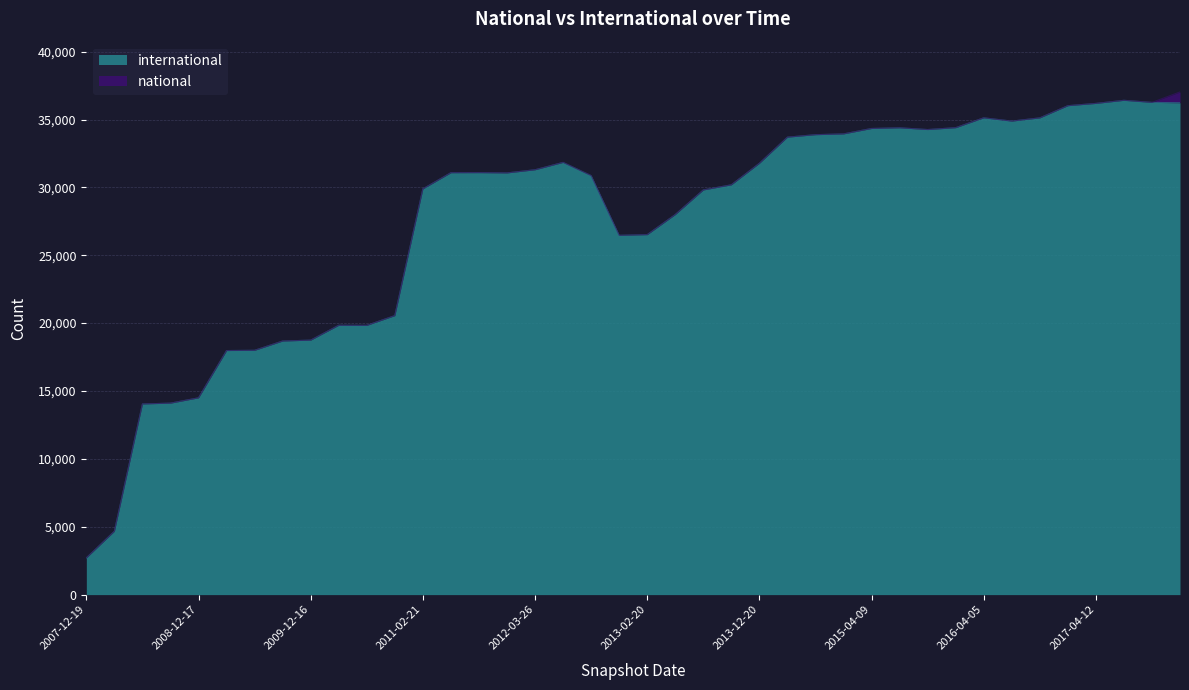

How many data points are less than 31082?

20